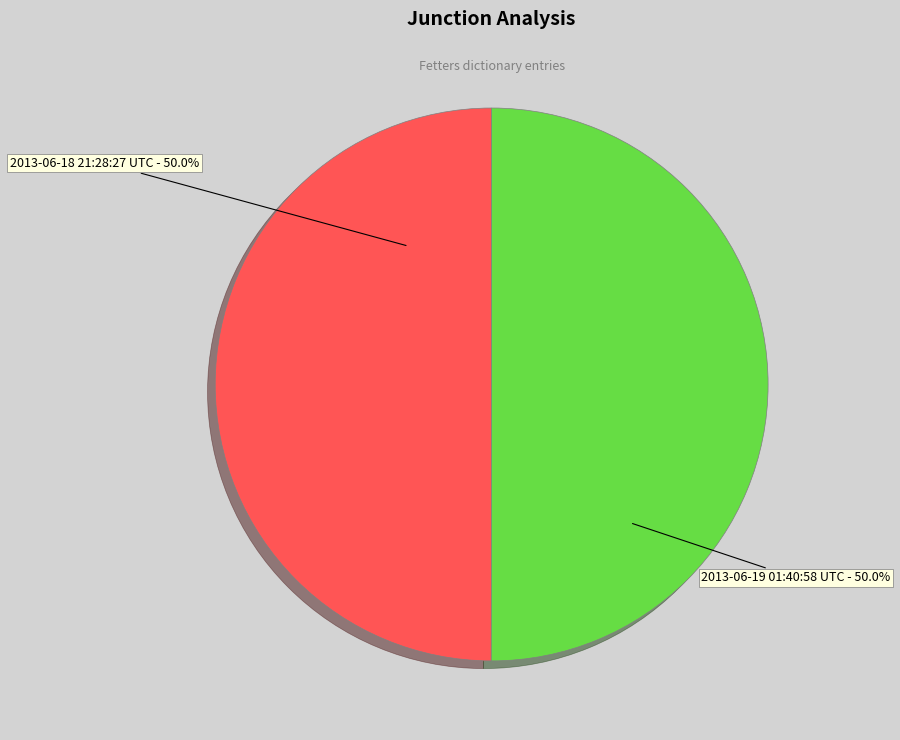

What percentage is the 2013-06-18 21:28:27 UTC slice, to the nearest percent?

50%